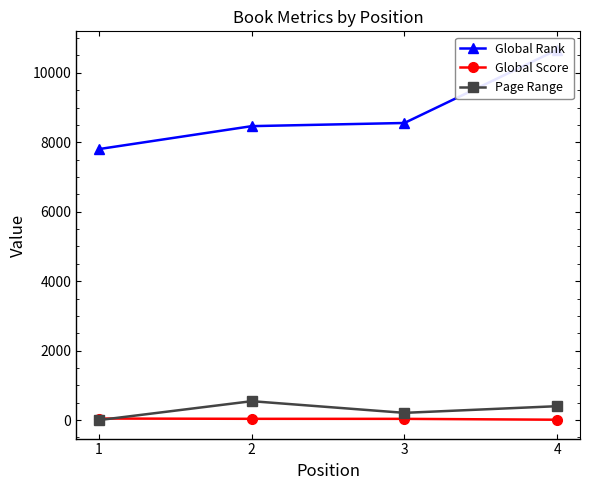

True or false: Global Rank has a value of 7804 at 1.

True